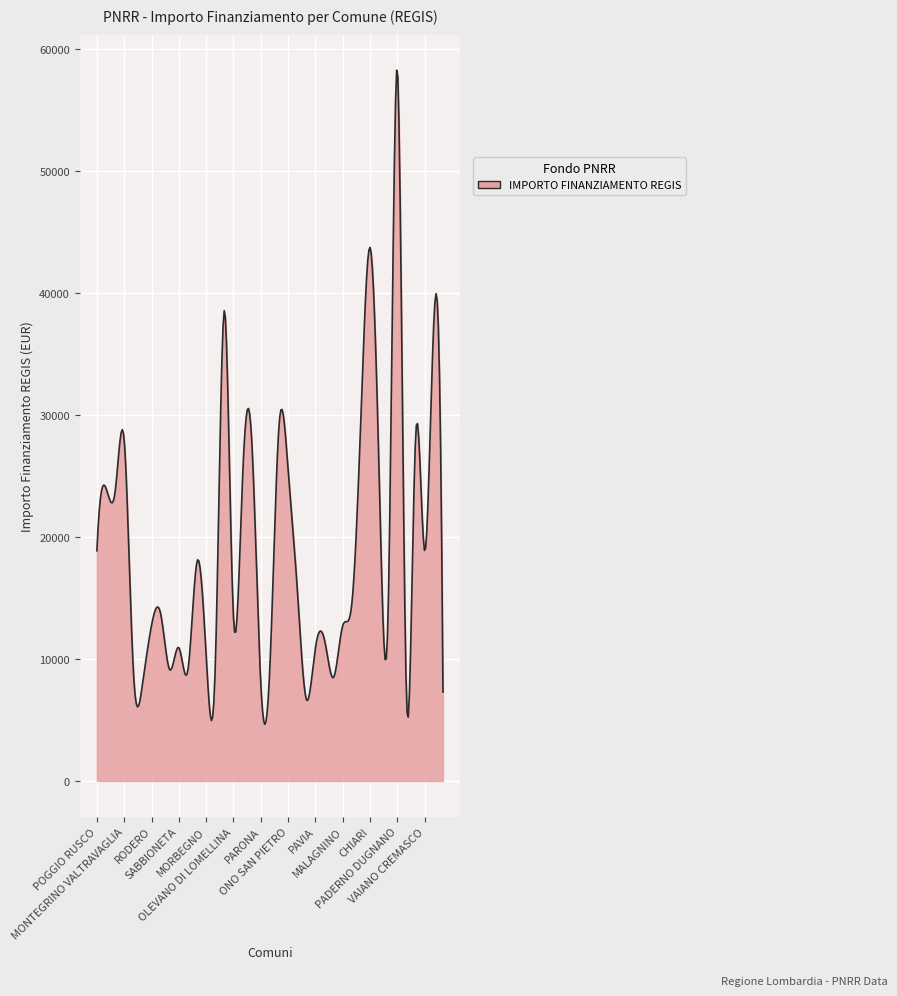

What is the greatest value displayed?

58229.9